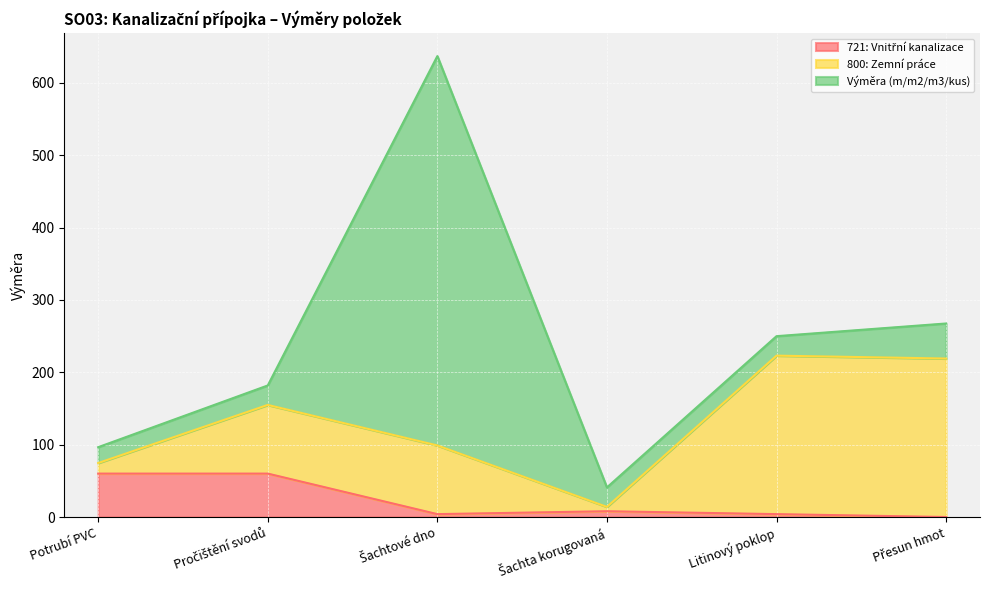

What is the maximum value for 800: Zemní práce?

219.0